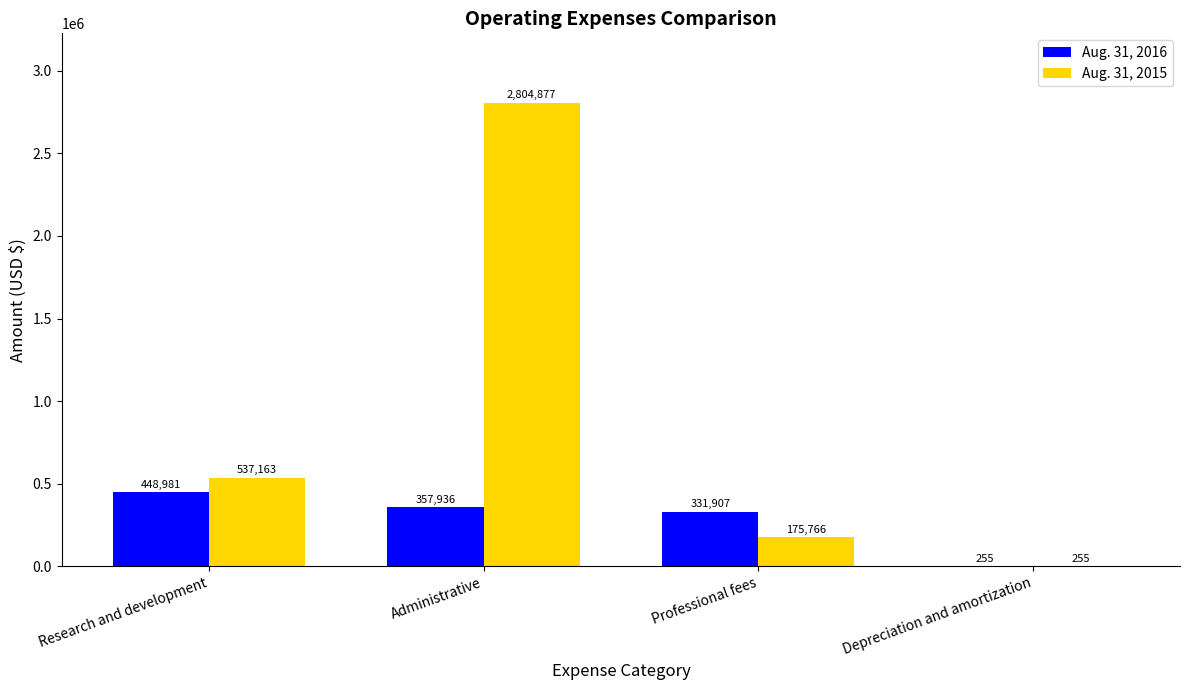

What is the sum of the Aug. 31, 2015 values at Depreciation and amortization and Administrative?

2805132